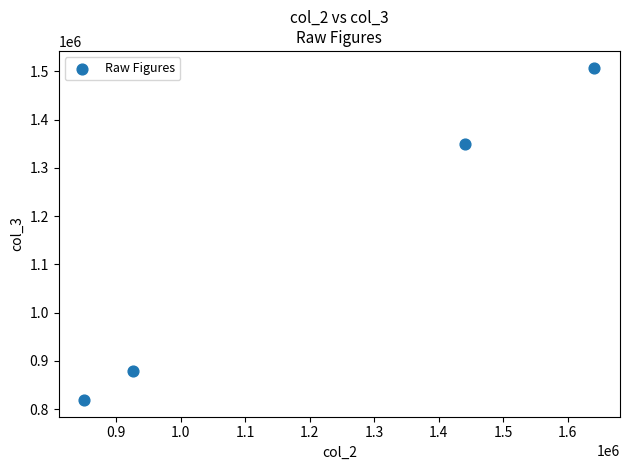

What Y value in the scatter plot is closest to 1163324?

1349552